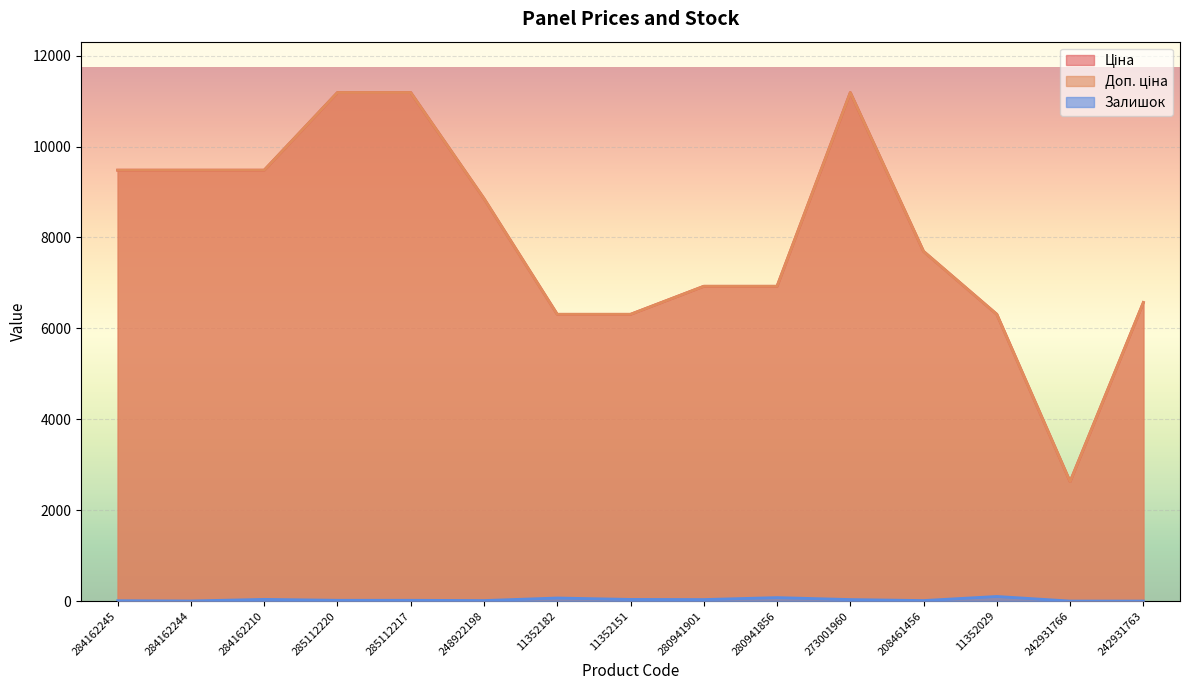

Reading right to left, what are all the values shown in this chart?

Ціна: 242931763=6568.8	242931766=2627.5	11352029=6308.8	208461456=7693.1	273001960=11188.2	280941856=6925.7	280941901=6925.7	11352151=6308.8	11352182=6308.8	248922198=8856.7	285112217=11188.2	285112220=11188.2	284162210=9480.1	284162244=9480.1	284162245=9480.1
Доп. ціна: 242931763=6568.8	242931766=2628.0	11352029=6308.8	208461456=7693.1	273001960=11188.2	280941856=6925.7	280941901=6925.7	11352151=6308.8	11352182=6308.8	248922198=8856.7	285112217=11188.2	285112220=11188.2	284162210=9480.1	284162244=9480.1	284162245=9480.1
Залишок: 242931763=0.0	242931766=0.0	11352029=101.0	208461456=11.0	273001960=33.0	280941856=76.0	280941901=33.0	11352151=36.0	11352182=67.0	248922198=11.0	285112217=17.0	285112220=17.0	284162210=37.0	284162244=2.0	284162245=8.0